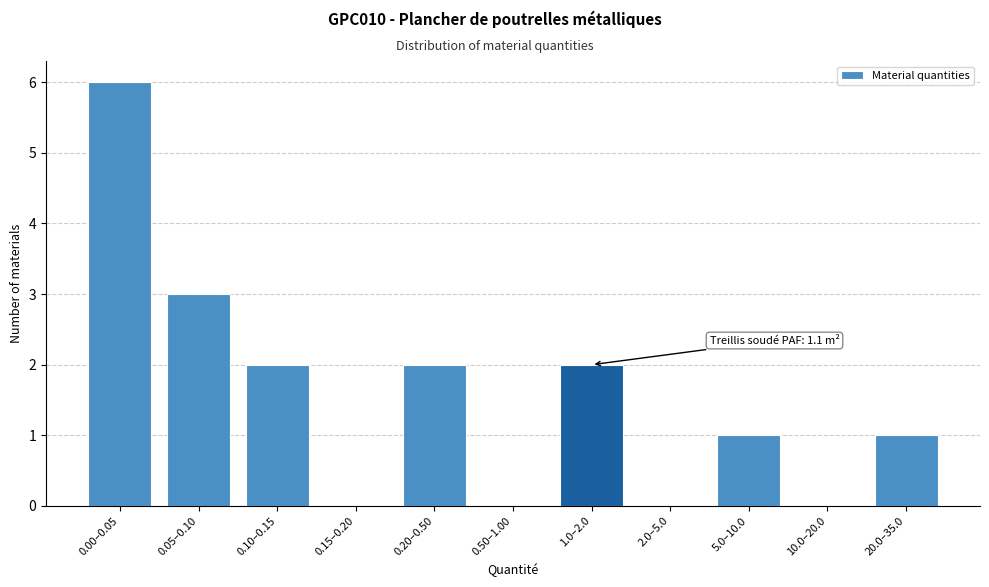

Reading left to right, list all the values displayed in this chart.

0.00–0.05=6	0.05–0.10=3	0.10–0.15=2	0.15–0.20=0	0.20–0.50=2	0.50–1.00=0	1.0–2.0=2	2.0–5.0=0	5.0–10.0=1	10.0–20.0=0	20.0–35.0=1